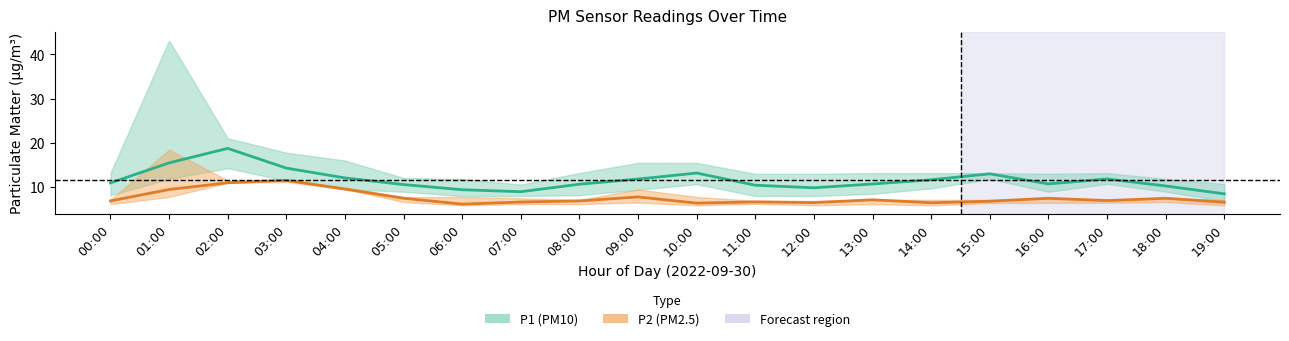

What is the value of the P2 (PM2.5) point at the 19th from the left?

7.5